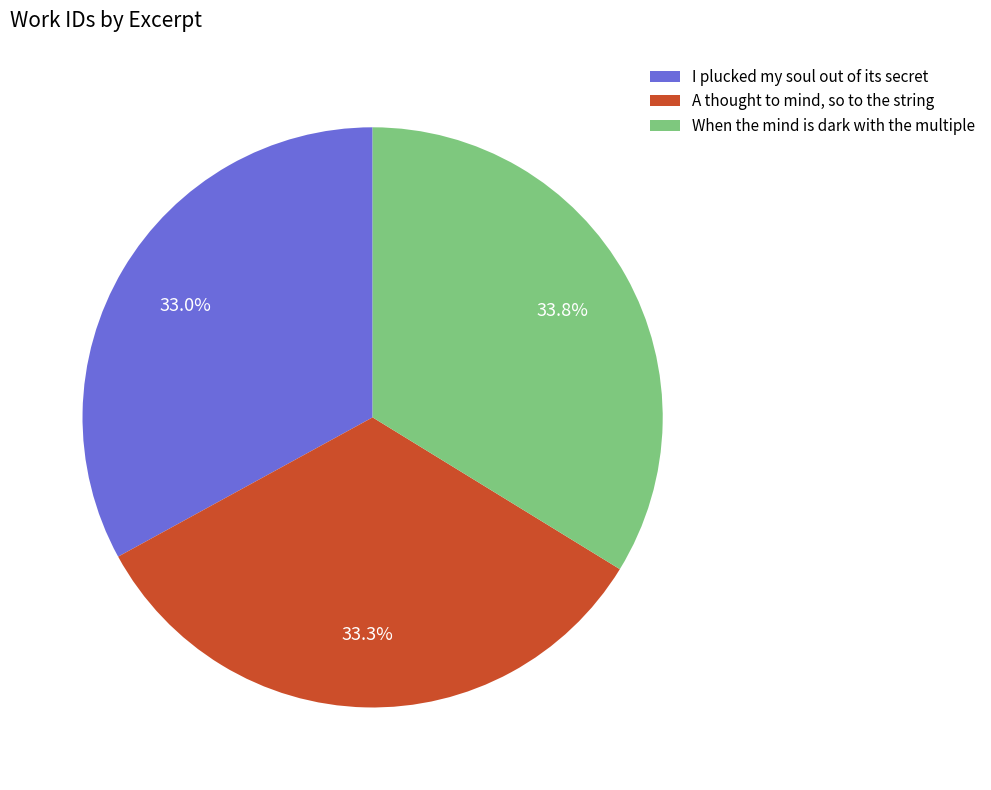

How many slices are in this pie chart?

3